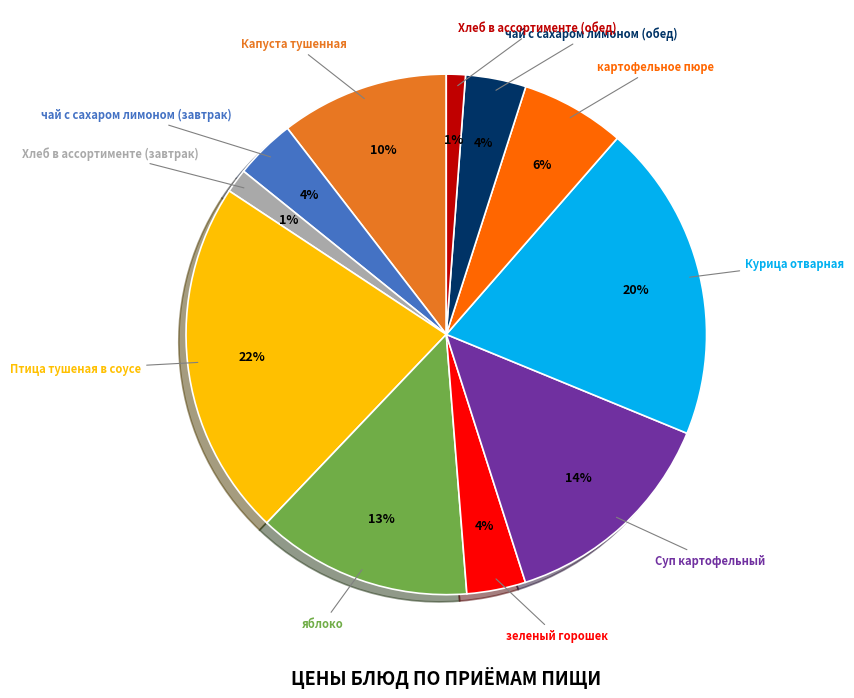

To the nearest percent, what percentage of the pie is Курица отварная?

20%